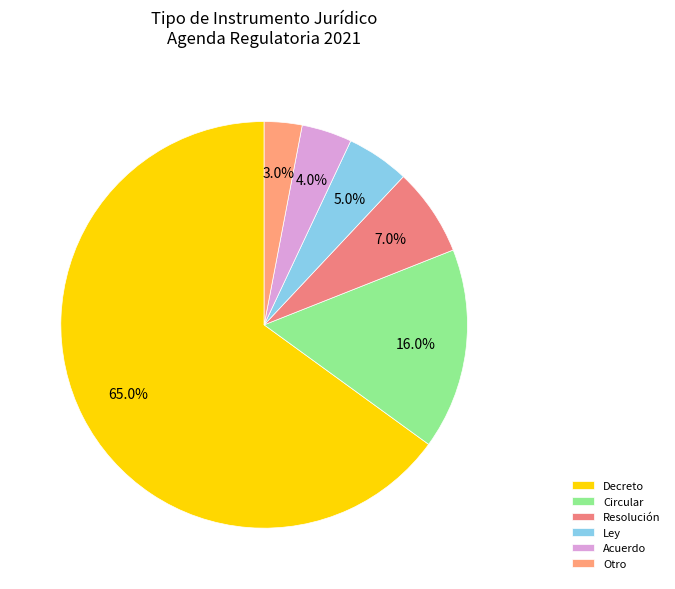

What percentage is the Resolución slice, to the nearest percent?

7%